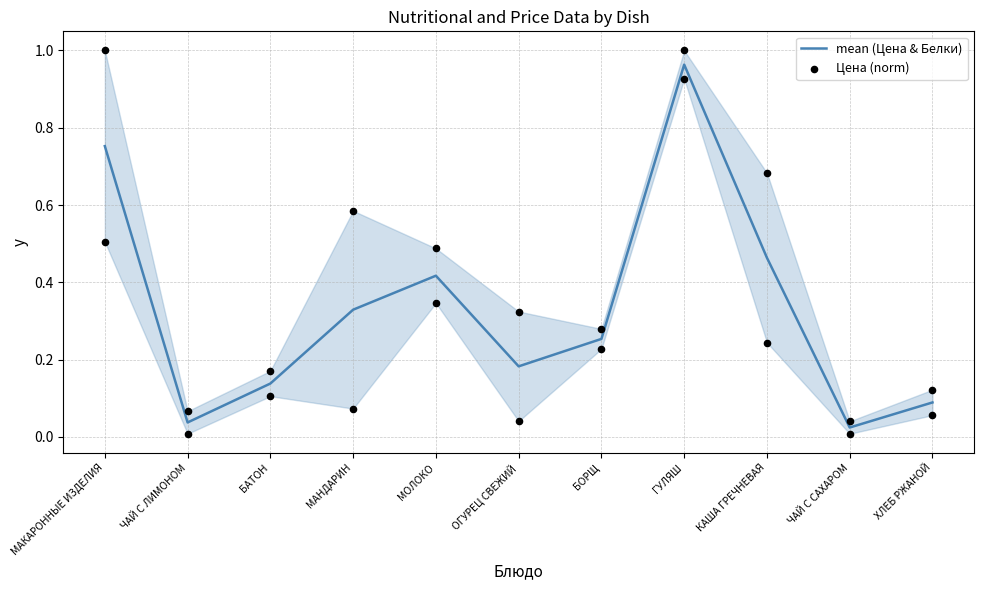

Which series reaches the maximum Y coordinate?

Цена (norm)